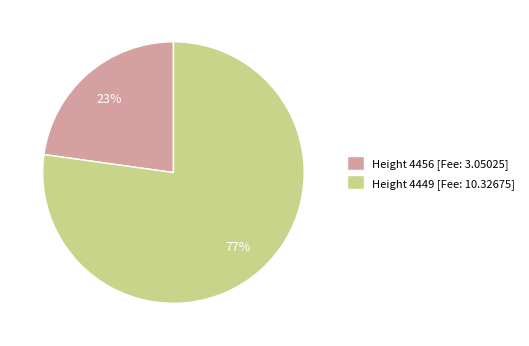

To the nearest percent, what is the combined percentage of Height 4449 [Fee: 10.32675] and Height 4456 [Fee: 3.05025]?

100%